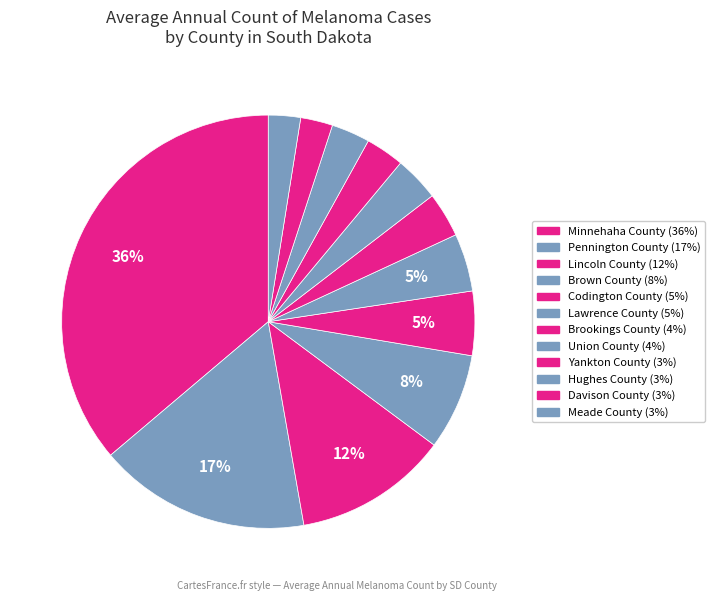

To the nearest percent, what percentage of the pie is Lawrence County?

5%